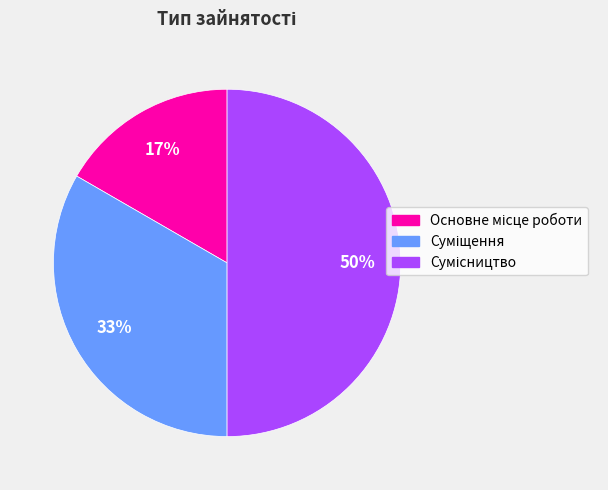

To the nearest percent, what is the average slice percentage?

33%